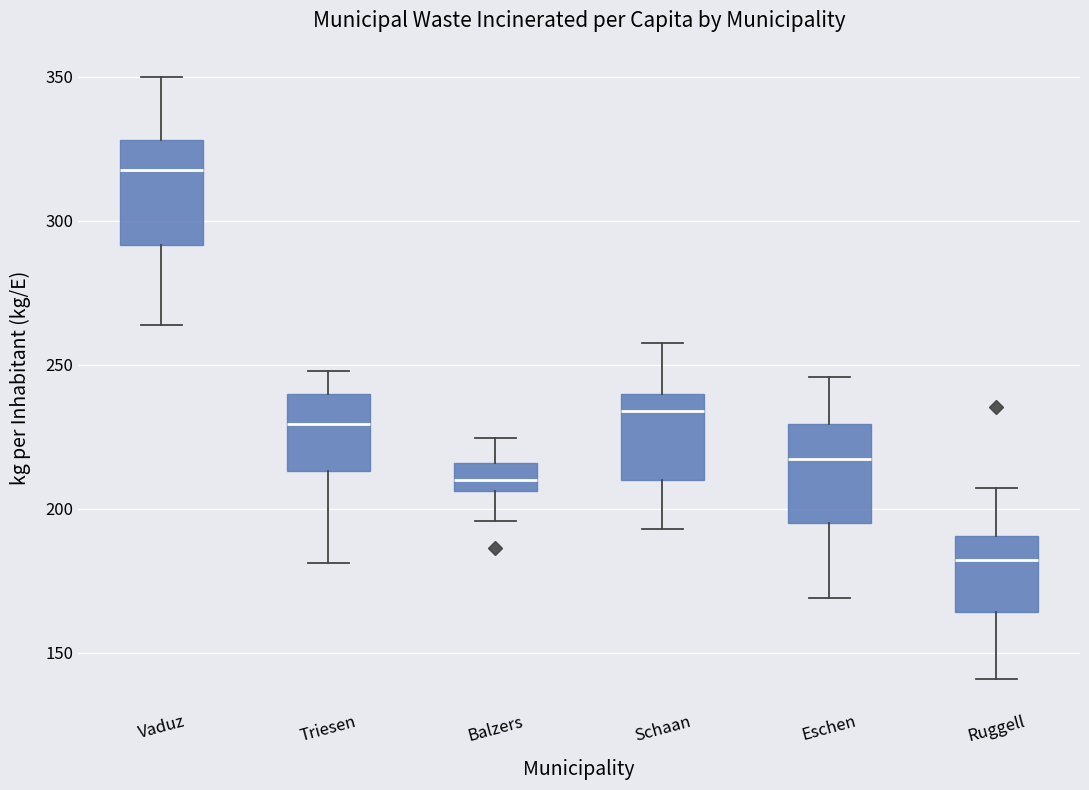

Where does the upper whisker of the box for Ruggell end on the y-axis? The values are not printed on the chart, so give them approximately, as read against the axis.

205